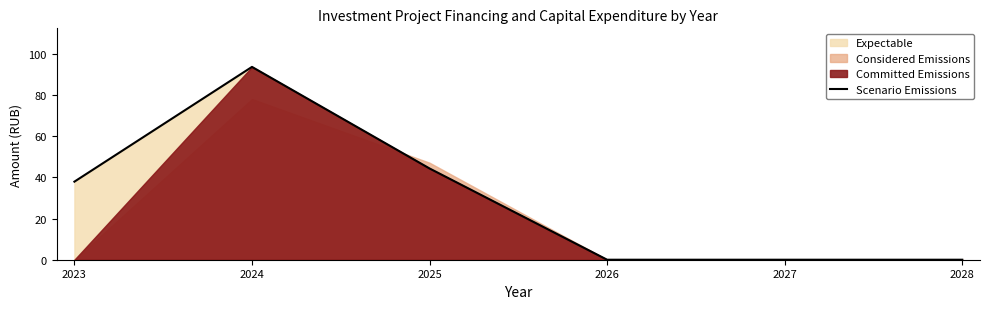

What is the difference between the values at 2027 and 2024?

93.6